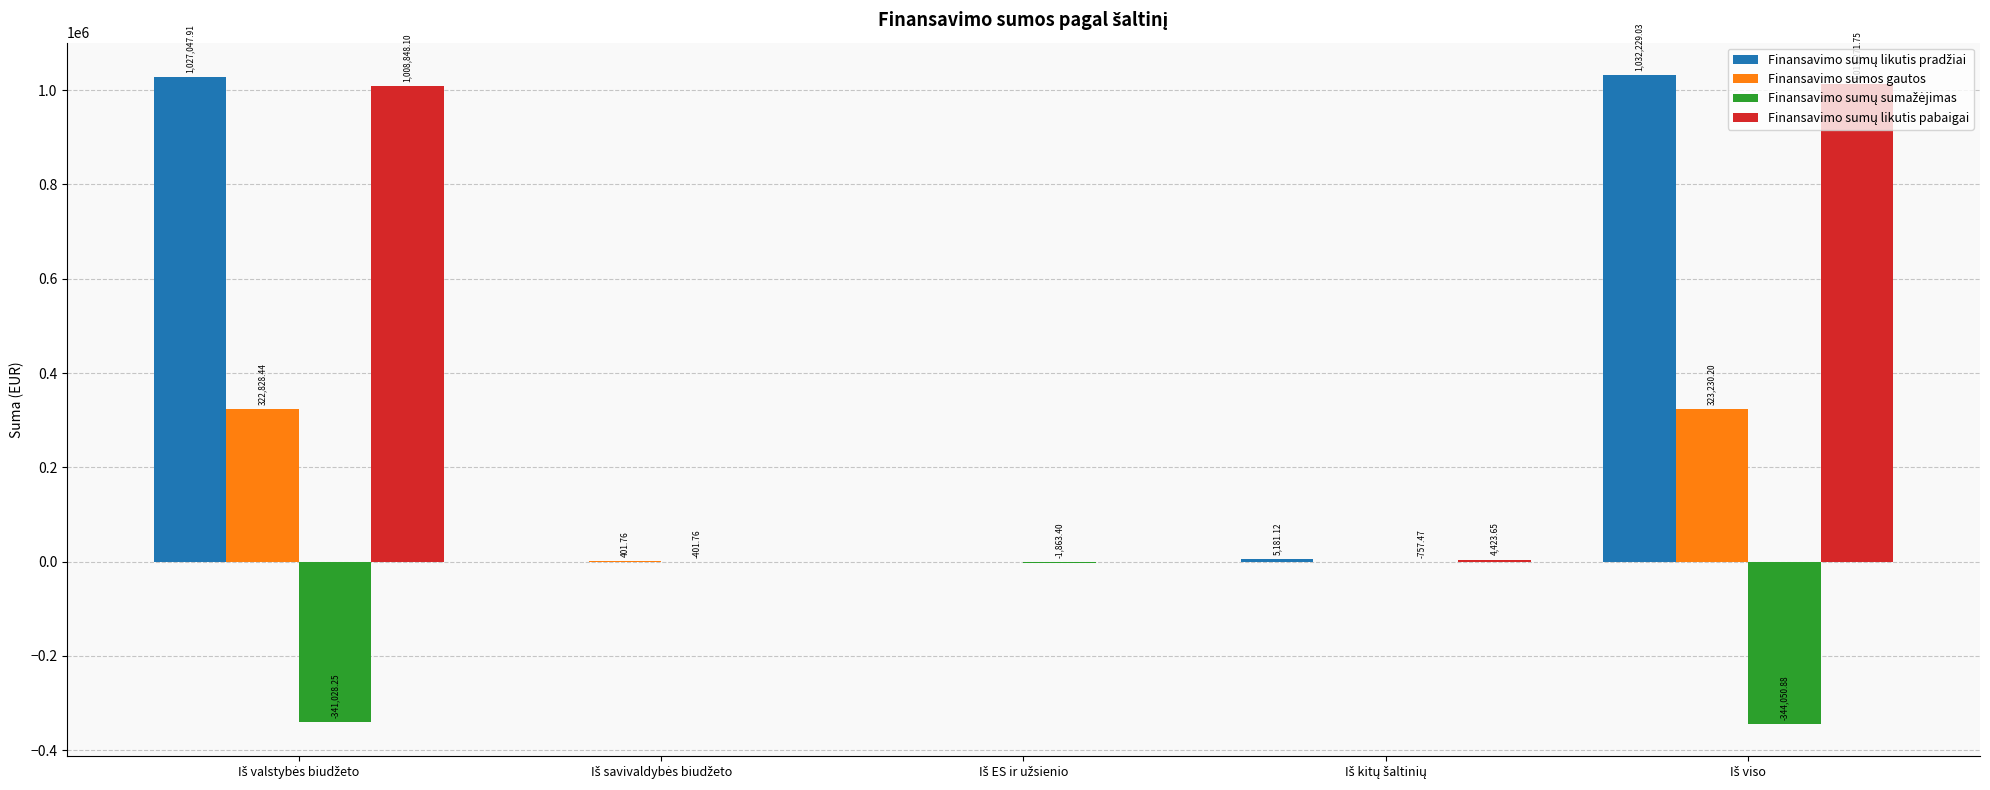

What is the sum of all Finansavimo sumos gautos values?

646460.4